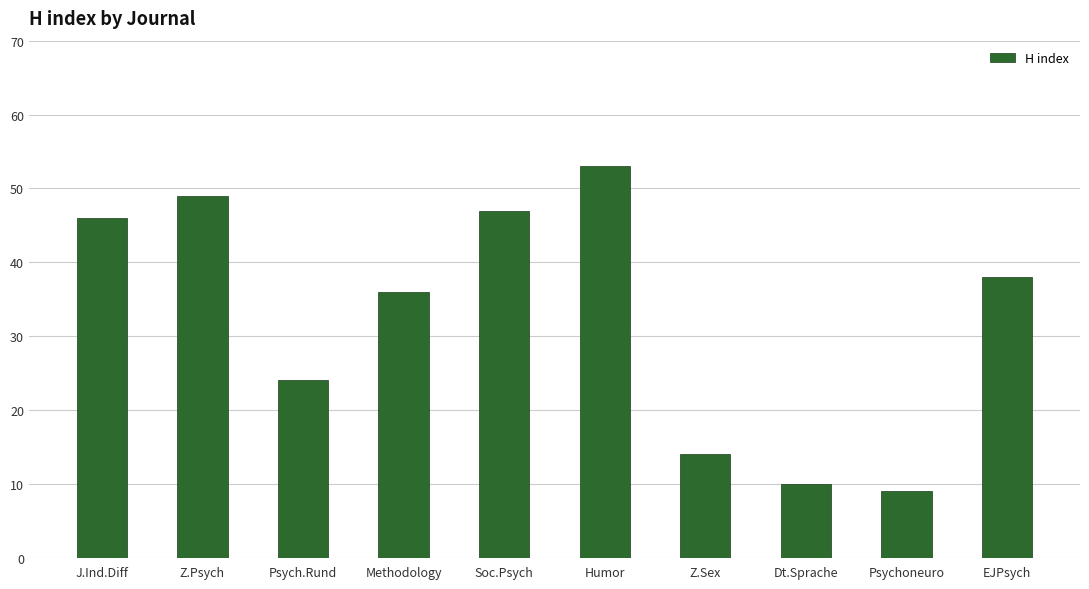

How many series are shown in this chart?

1